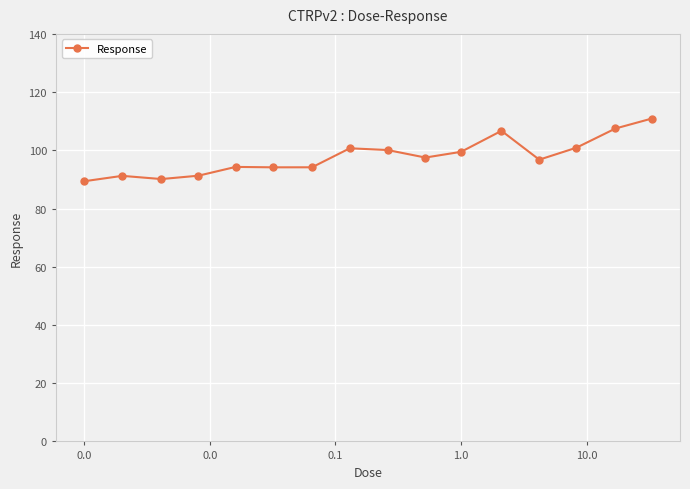

What is the value of the 8th point from the left?

100.7